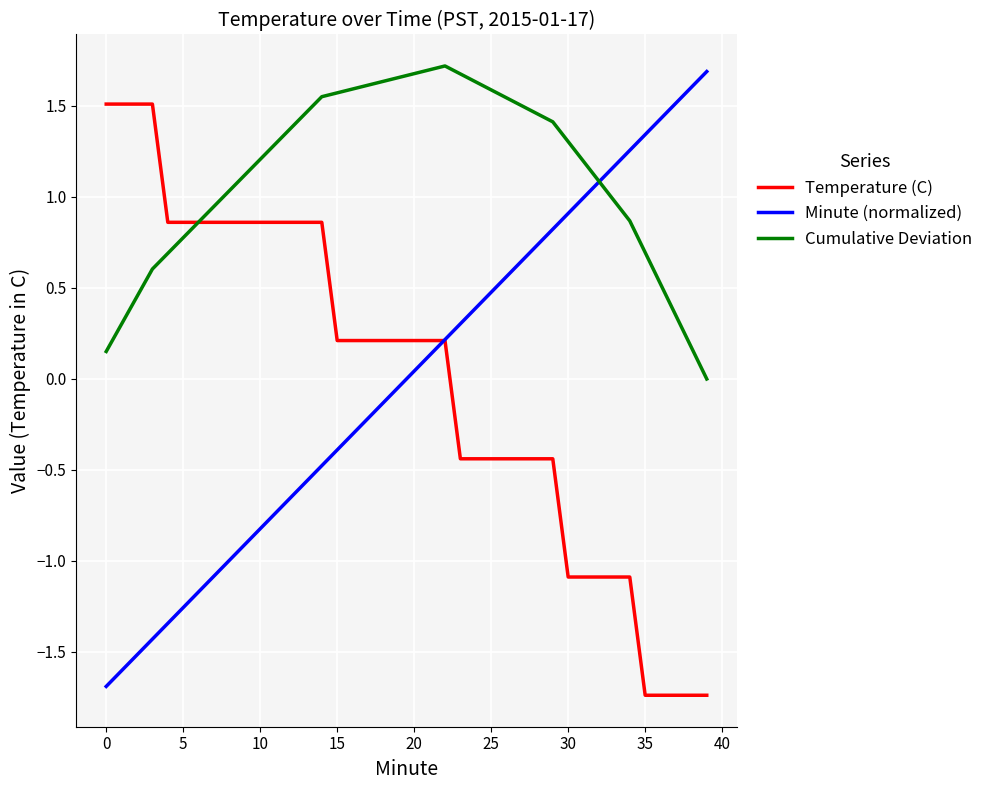

How many categories are shown in the chart?

40